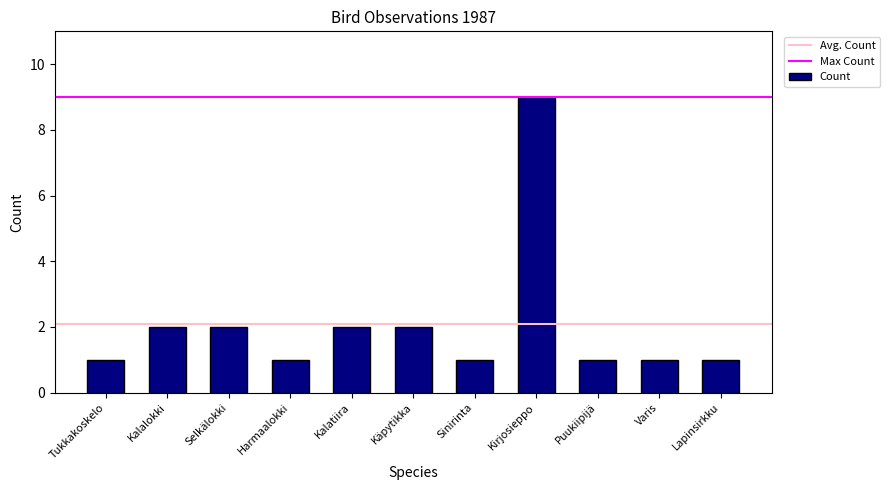

What position from the left is Kirjosieppo?

8